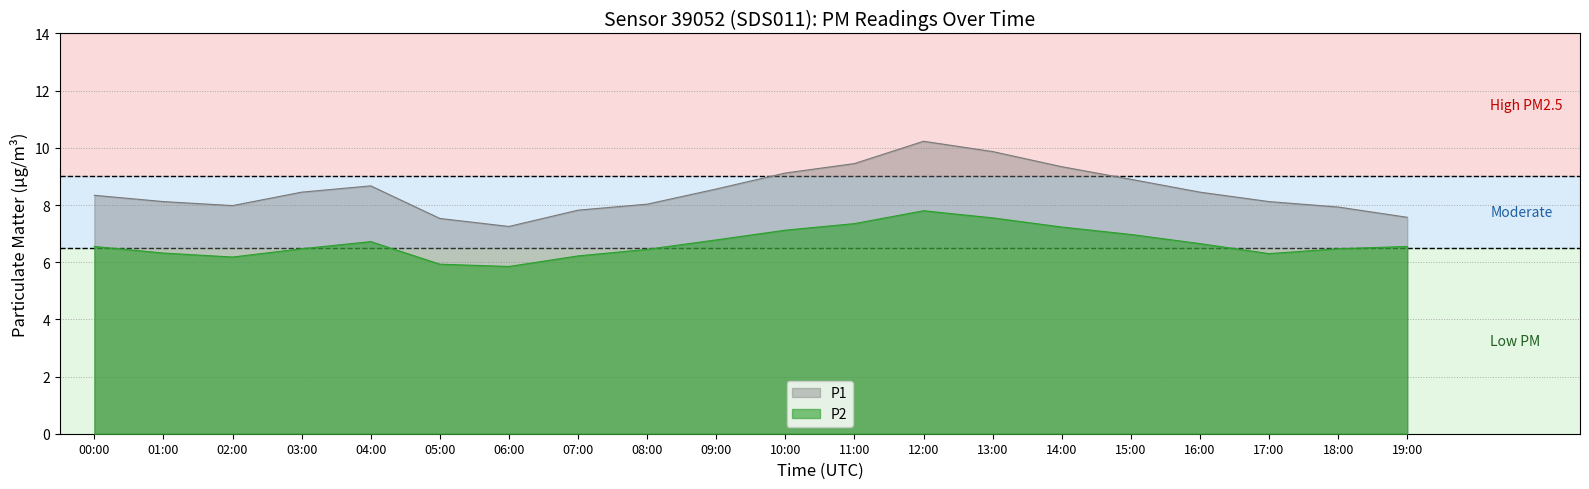

Which series has the widest spread of values?

P1